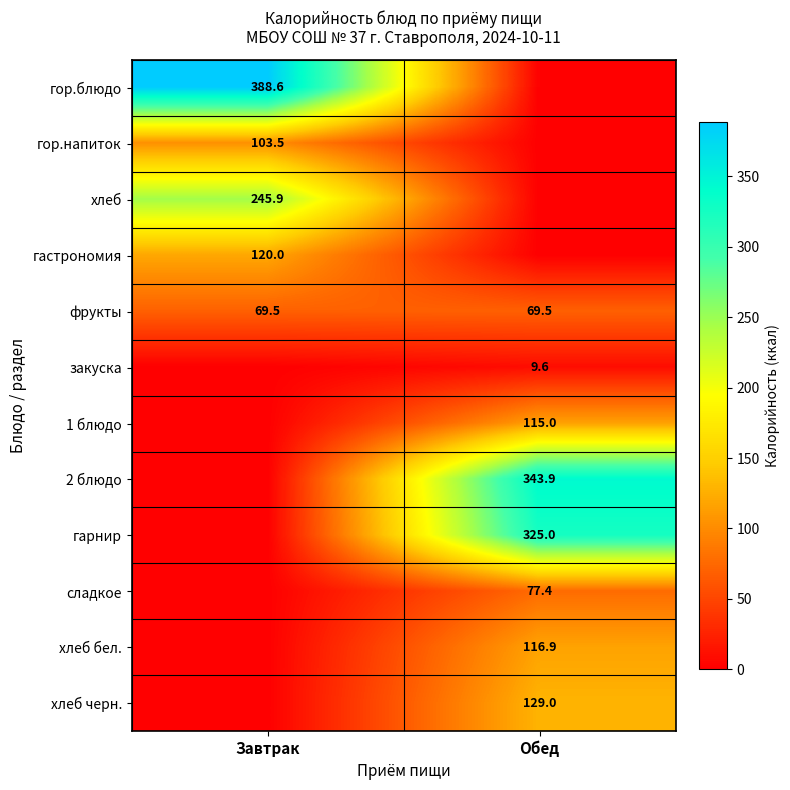

Is it true that хлеб equals 383.1 at Завтрак?

False